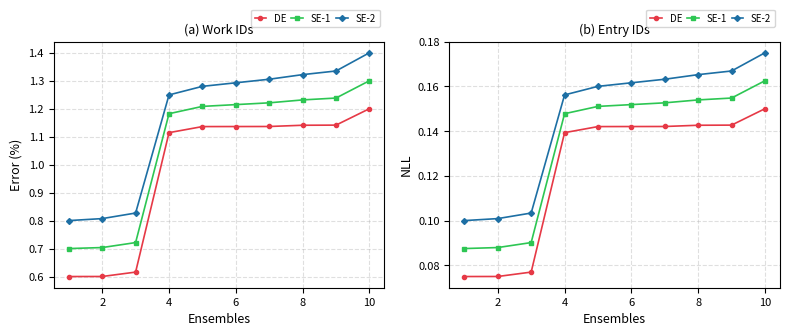

Which series changed the most between 4 and 10?

SE-2